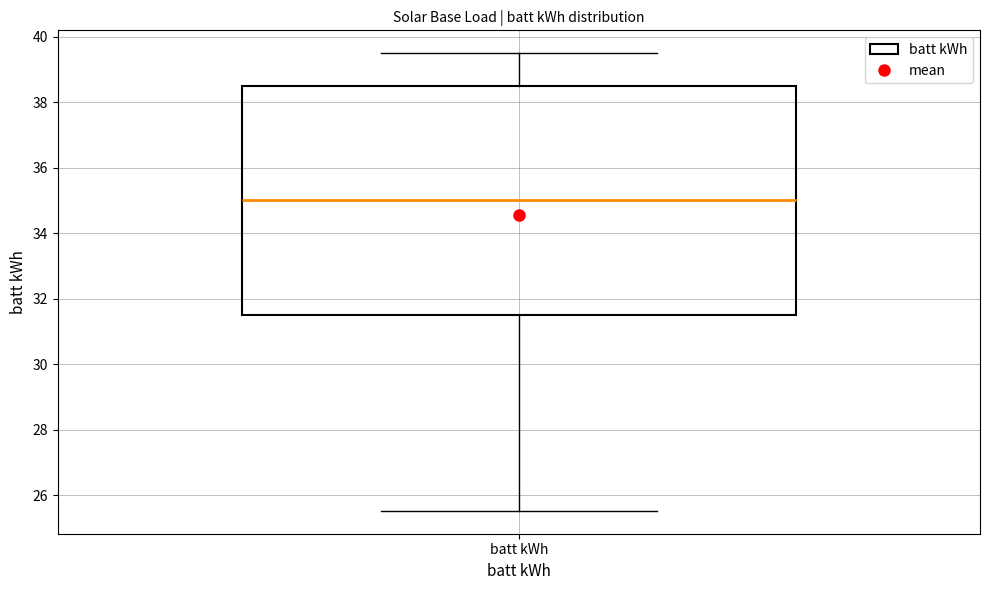

Transcribe this box plot: give where the median line is, the range the box spans, and where the two whiskers end, as read against the y-axis. The values are not printed on the chart, so give them approximately, as read against the axis.

median 35.0, box 31.6 to 38.6, whiskers 25.6 to 39.6